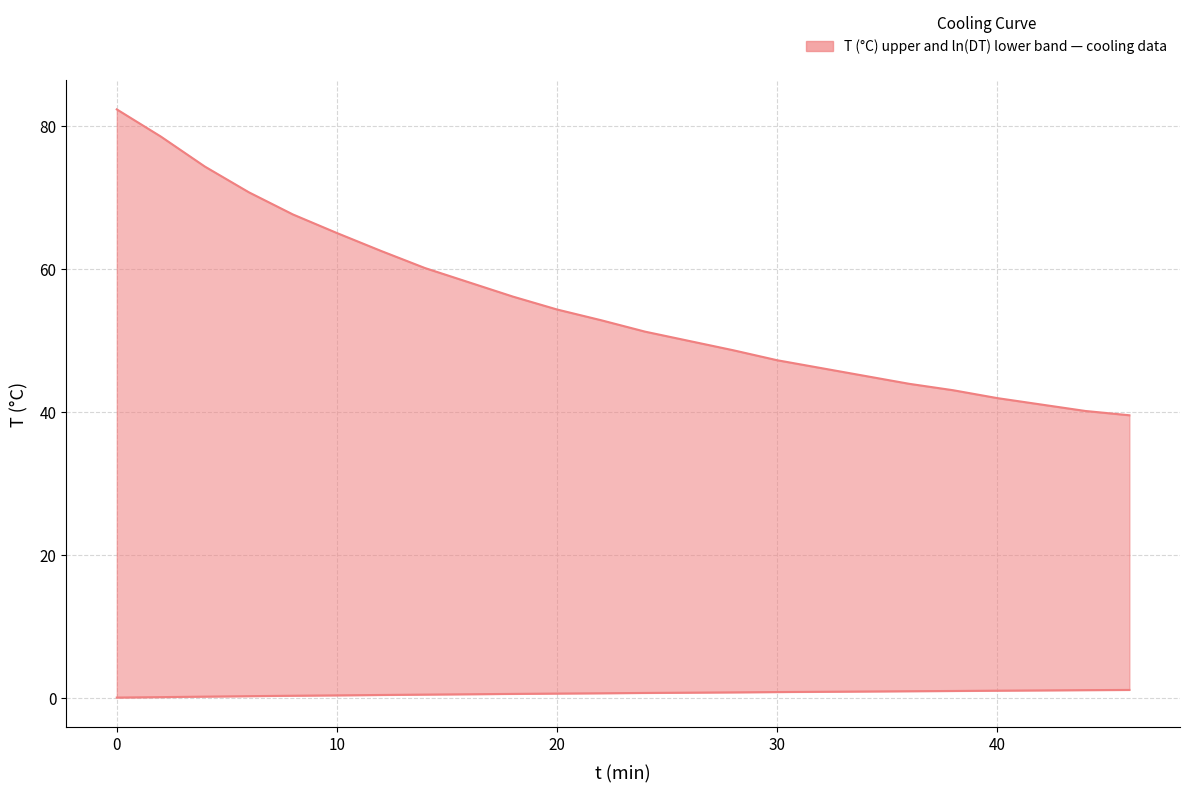

List the series in order of their peak value, highest first.

T (°C), ln(DT)